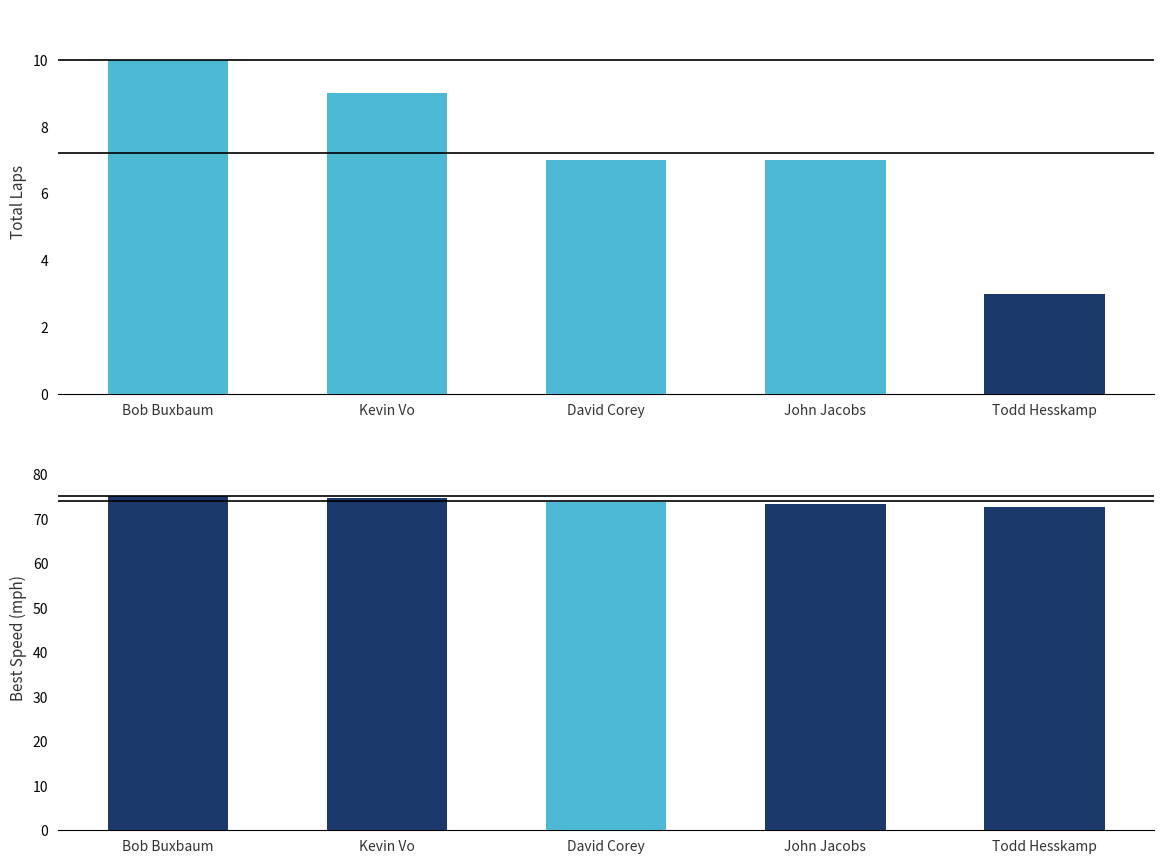

How many data points does each series have?

5